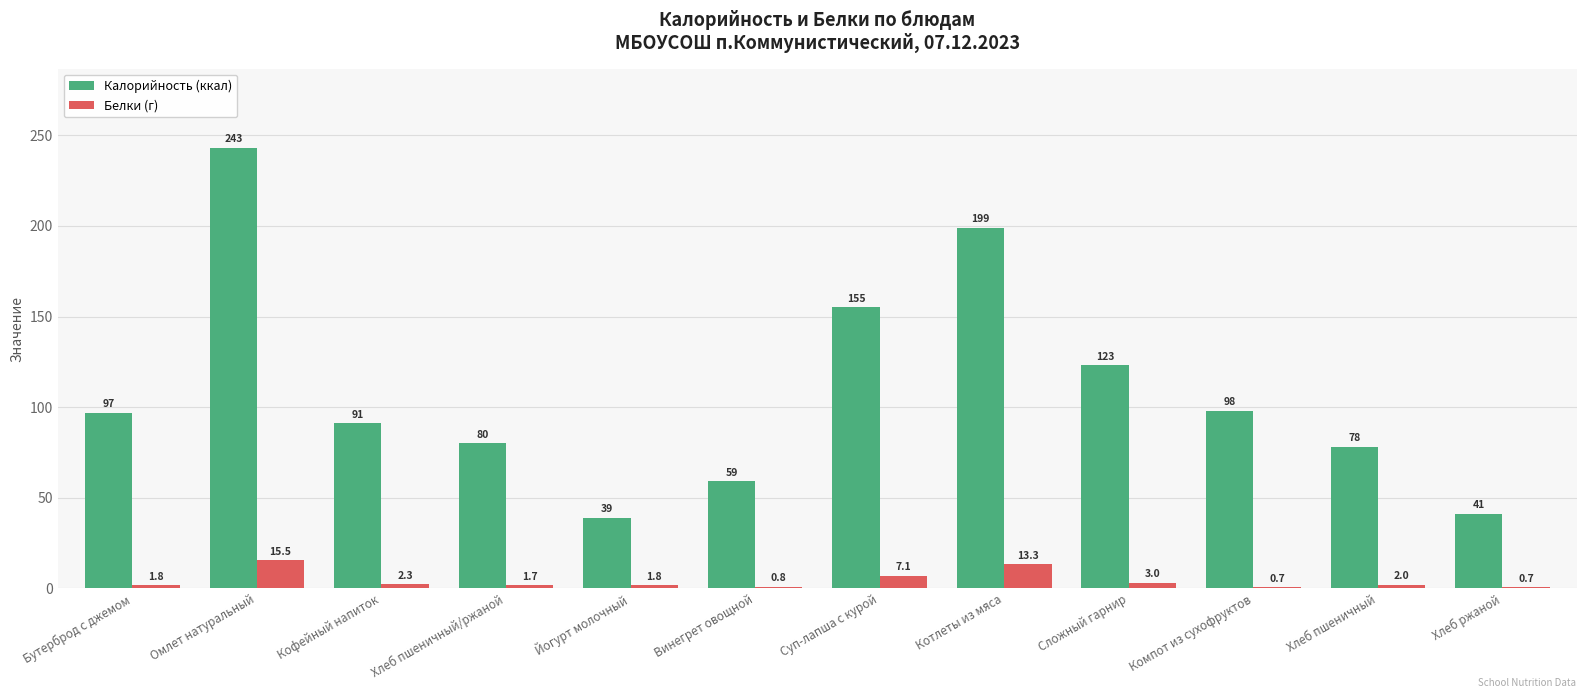

How many groups of bars are there?

12